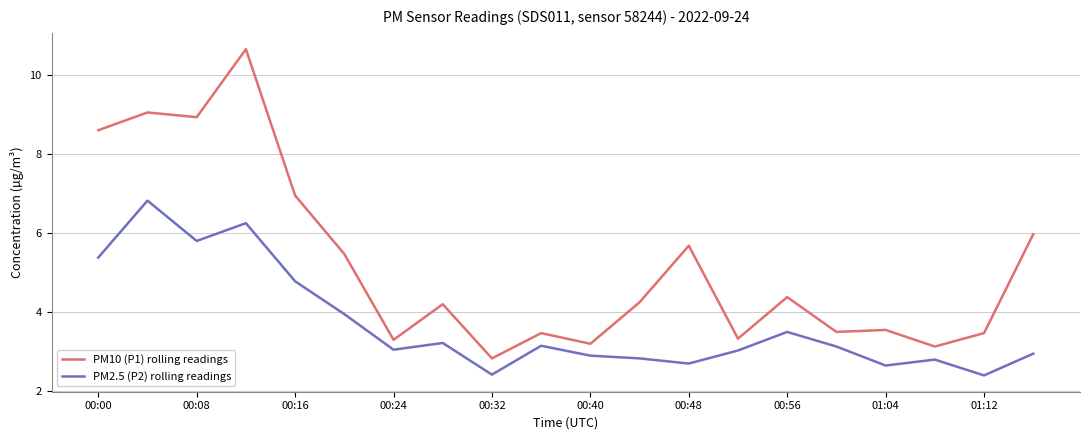

True or false: PM10 (P1) rolling readings and PM2.5 (P2) rolling readings intersect in this chart.

False